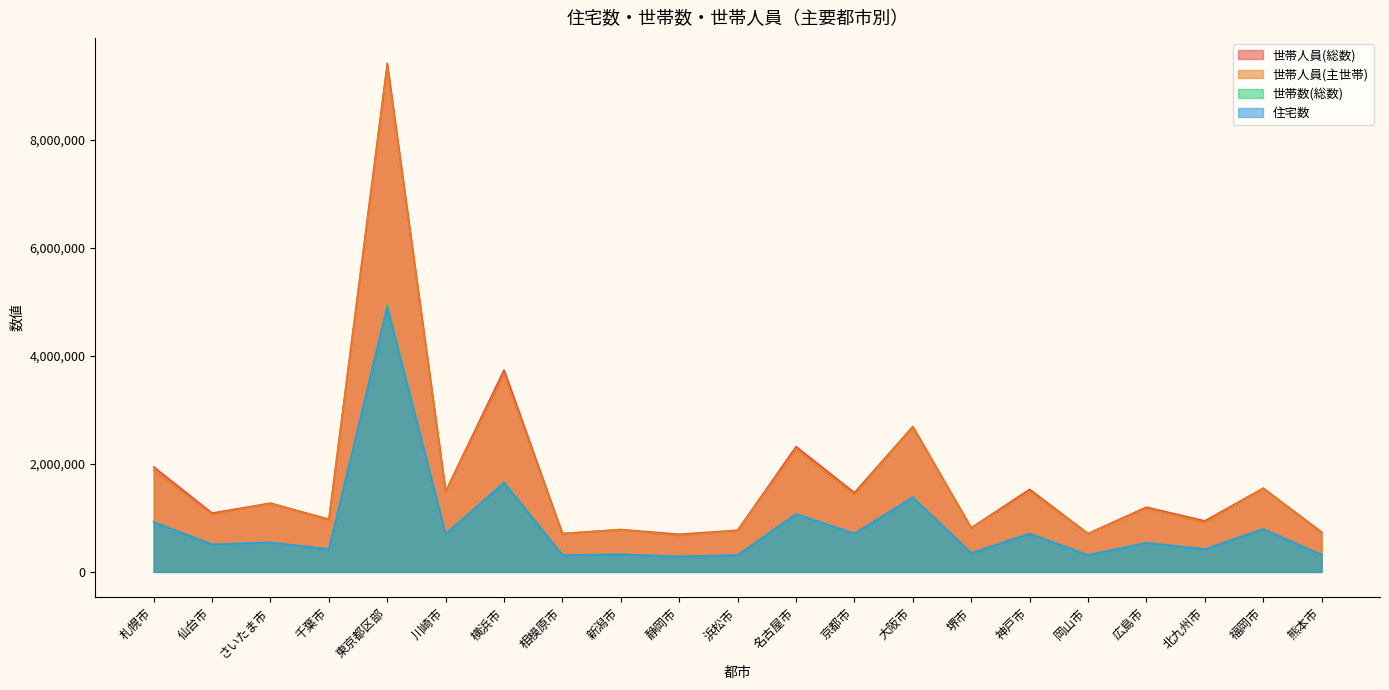

At which label does 世帯数(総数) reach its minimum?

静岡市